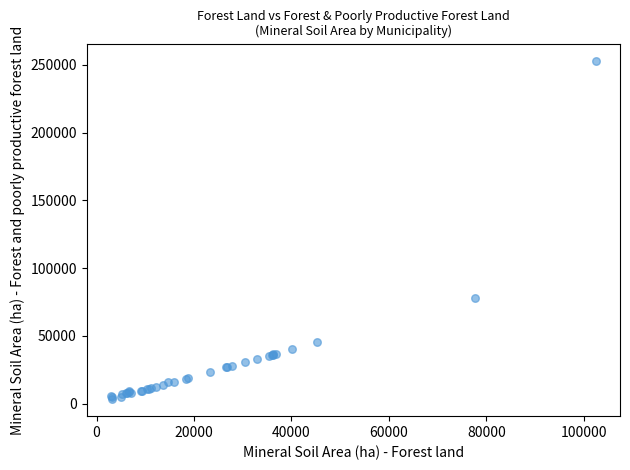

What Y value in the scatter plot is closest to 128183?

77609